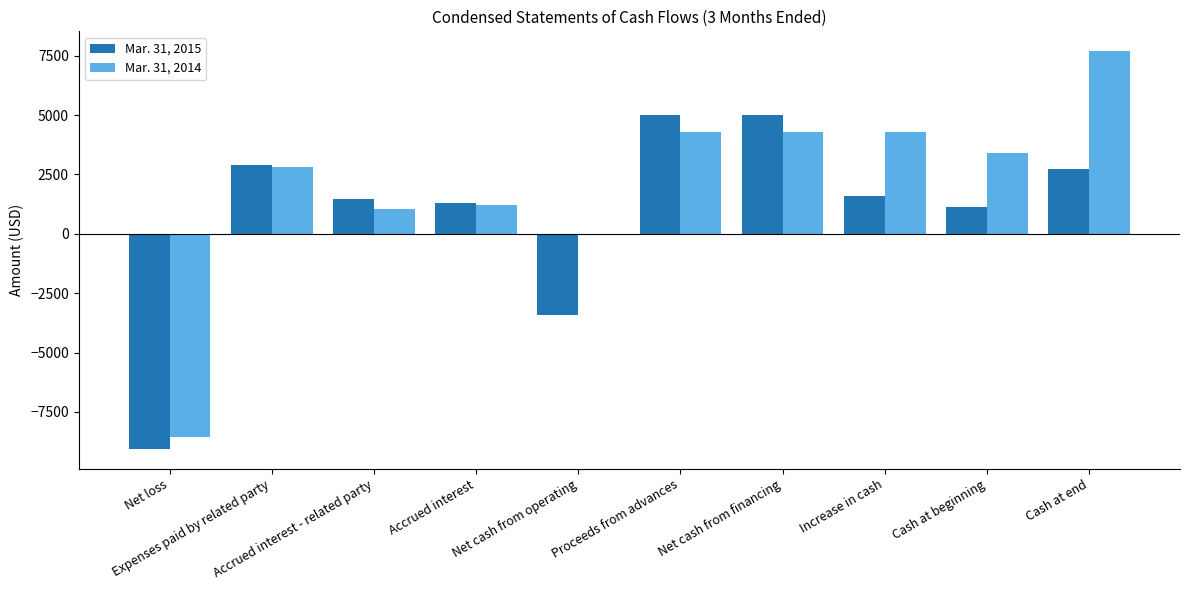

How many groups of bars are there?

10